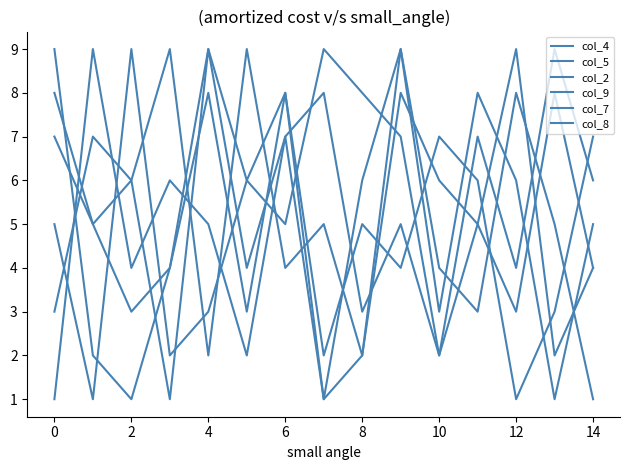

Count the number of categories in the chart.

15